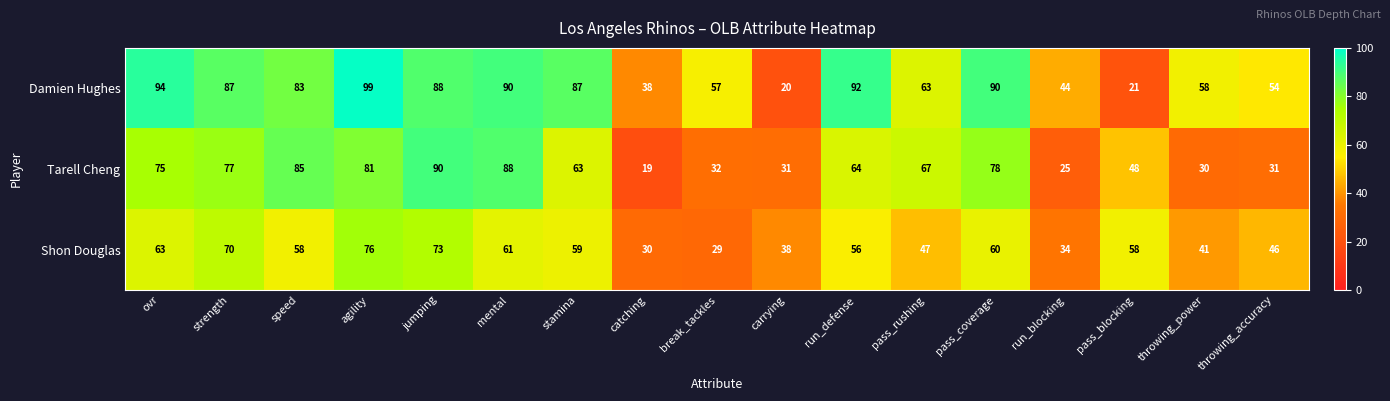

At which label does Tarell Cheng first exceed 64?

ovr